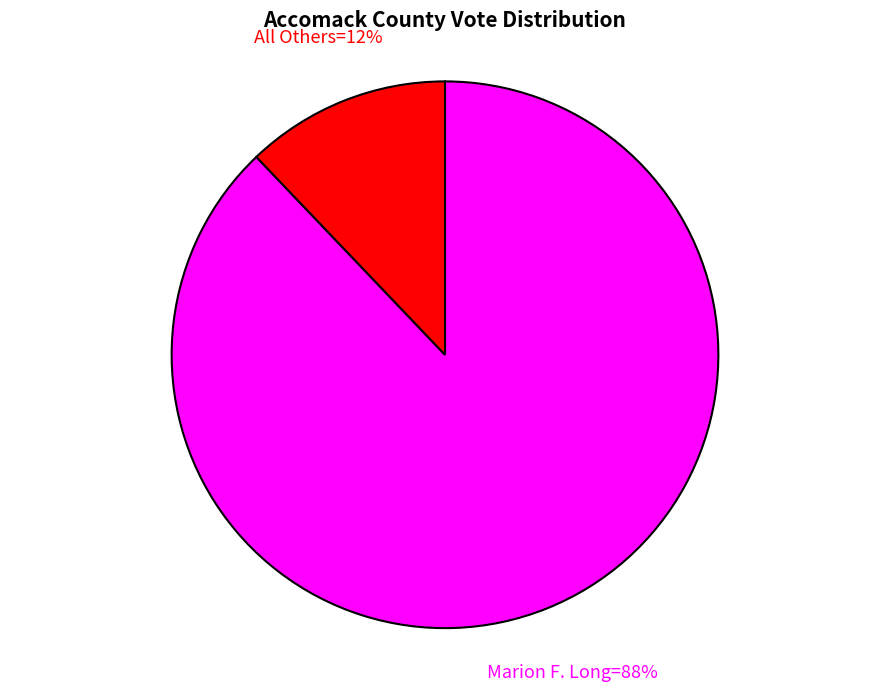

Does any single category account for the majority?

Yes